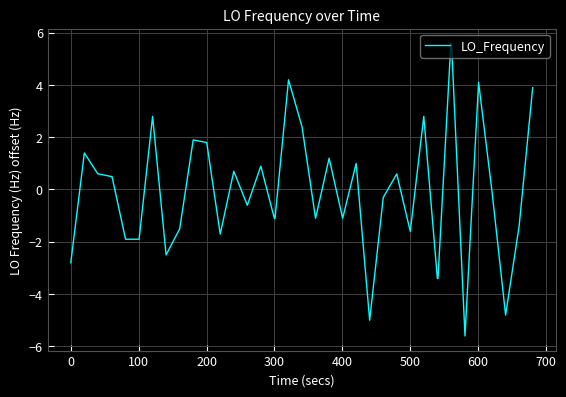

What is the greatest value displayed?

5.6